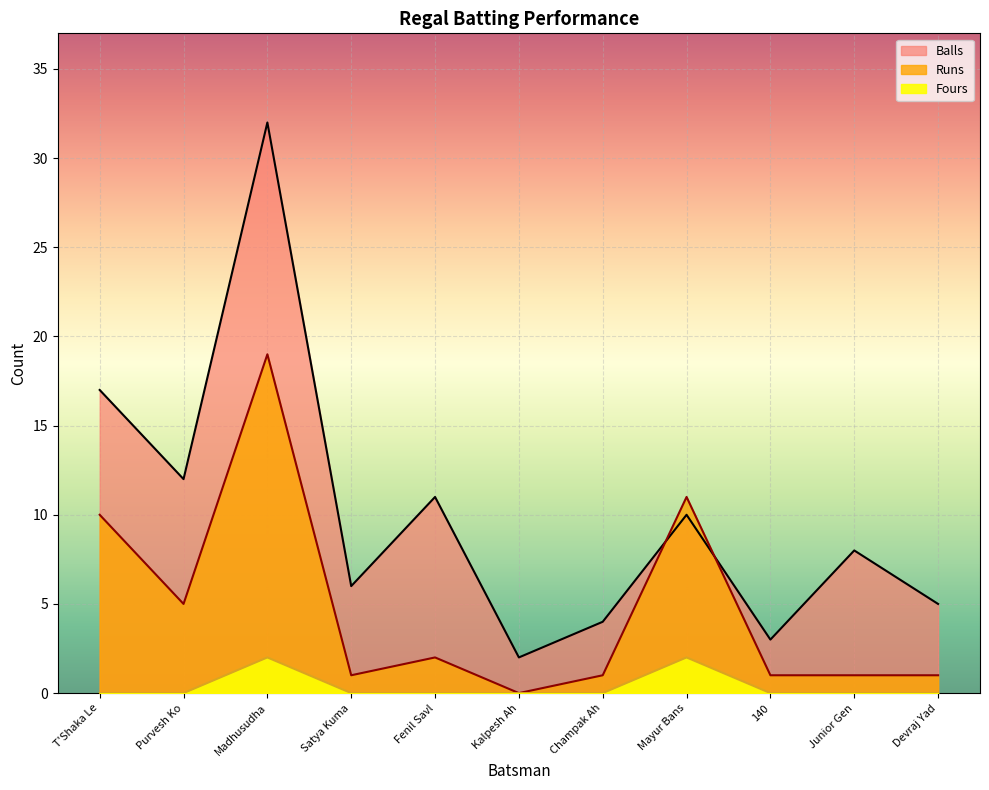

What value does the Runs series have at Junior Gen?

1